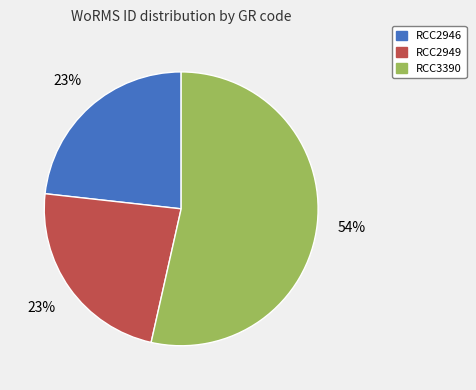

What is the largest slice in the pie chart?

RCC3390